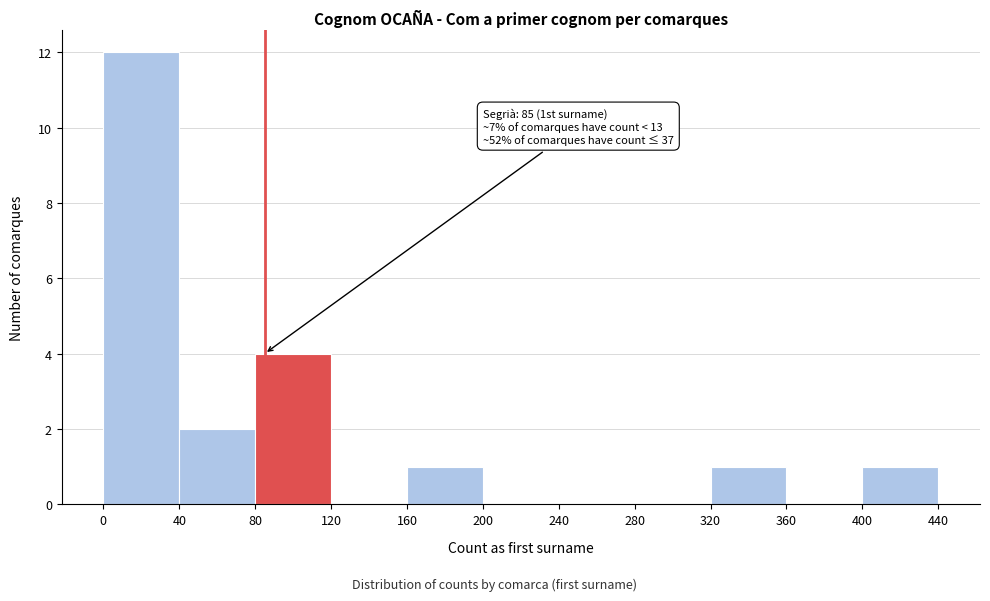

Which range on the x-axis has the tallest bar?

0 to 40